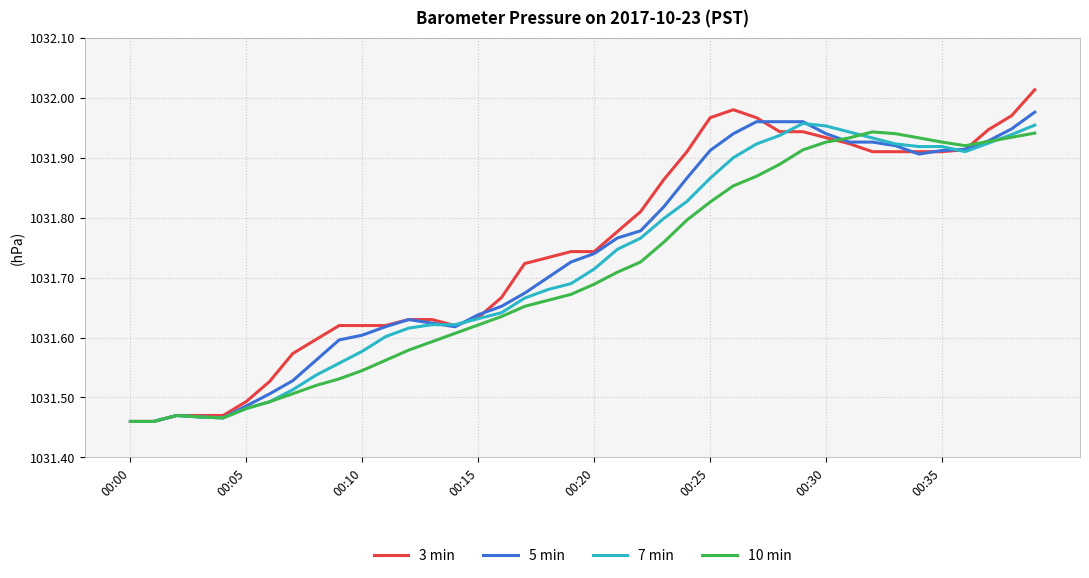

What are all the series names shown in the legend?

3 min, 5 min, 7 min, 10 min